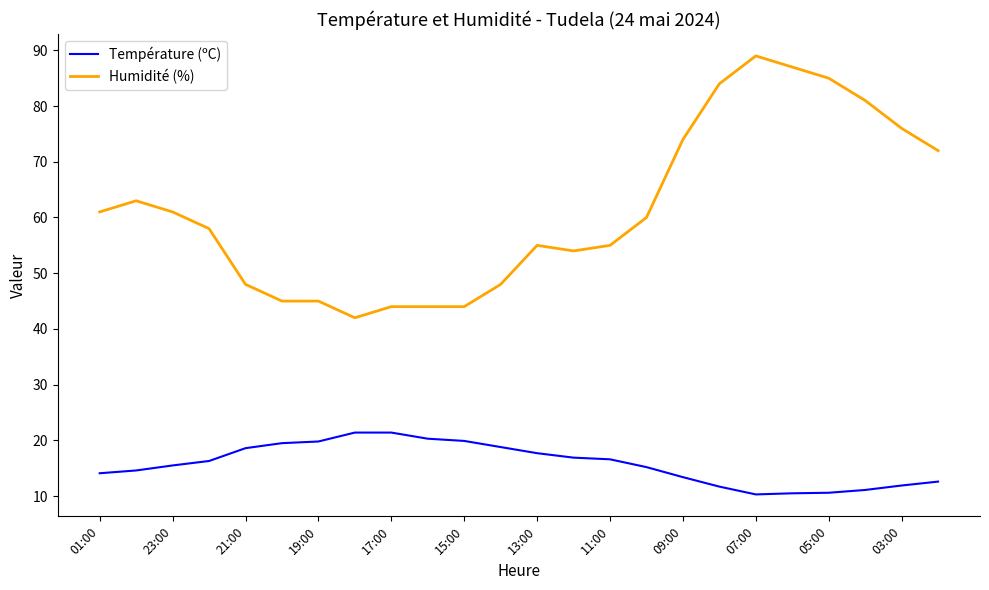

Which series has the largest total across all categories?

Humidité (%)